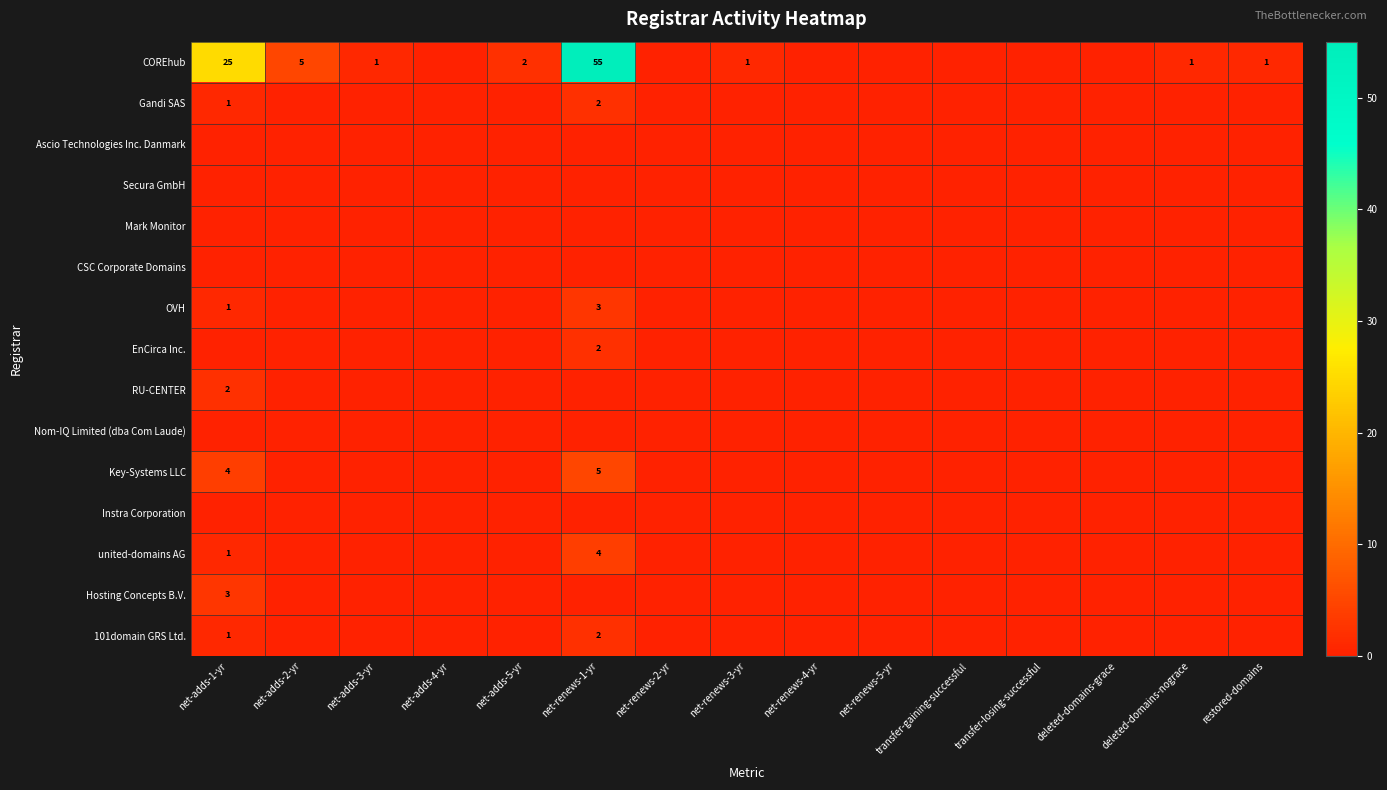

What is the difference between the maximum and second lowest values in the EnCirca Inc. series?

2